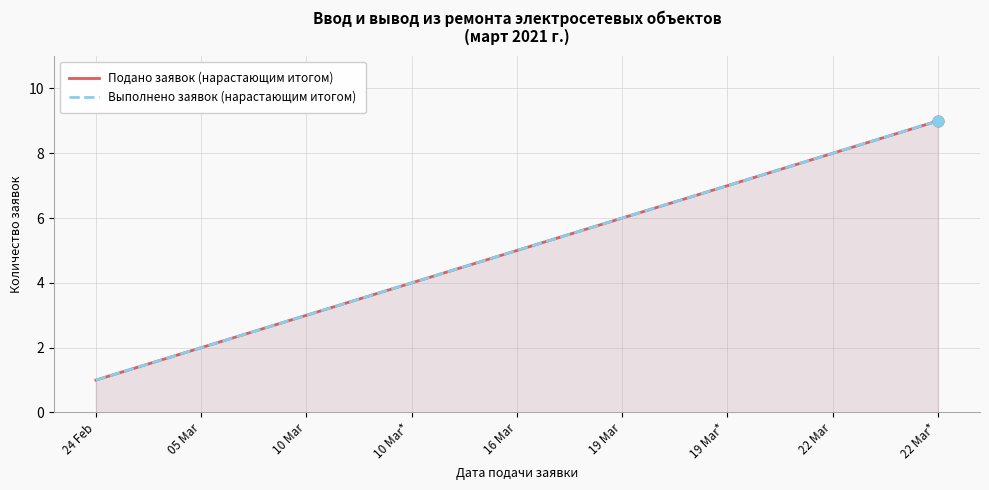

What are all the series names shown in the legend?

Подано заявок (нарастающим итогом), Выполнено заявок (нарастающим итогом)